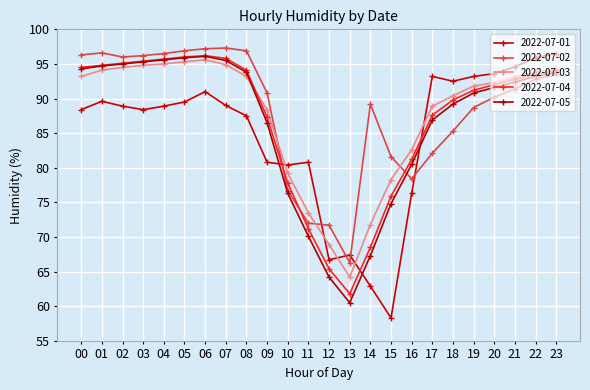

Between 02 and 16, which series saw the biggest shift?

2022-07-02